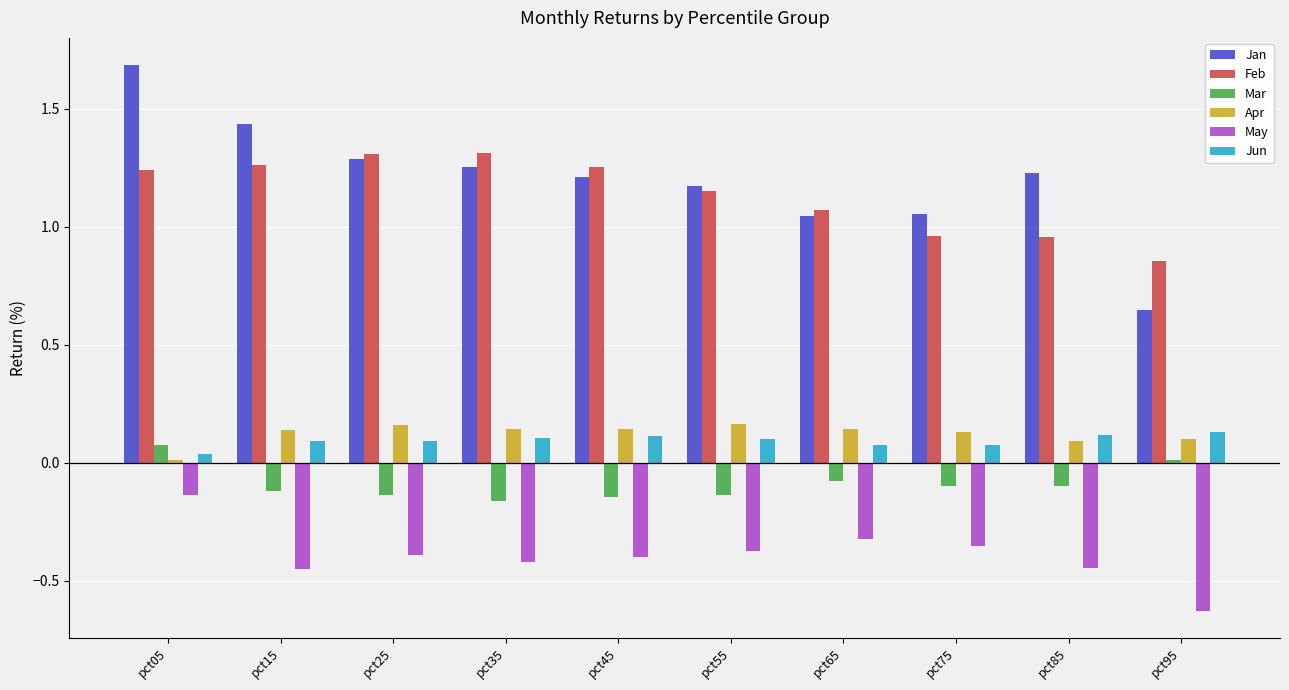

Is the value of Jan at pct75 greater than the value of Apr at pct95?

Yes